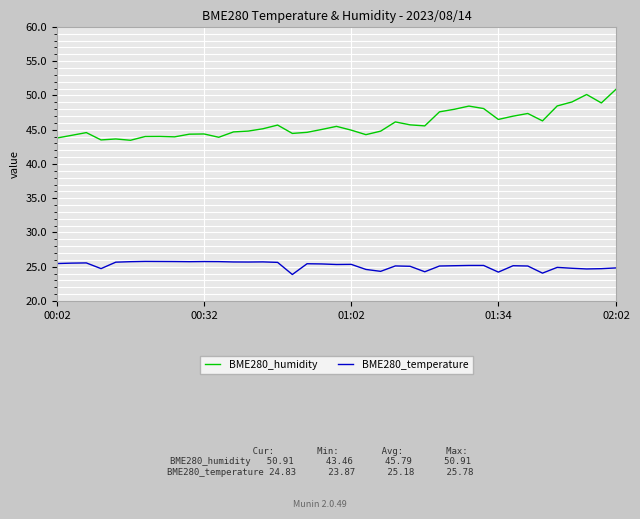

True or false: BME280_temperature and BME280_humidity intersect in this chart.

False